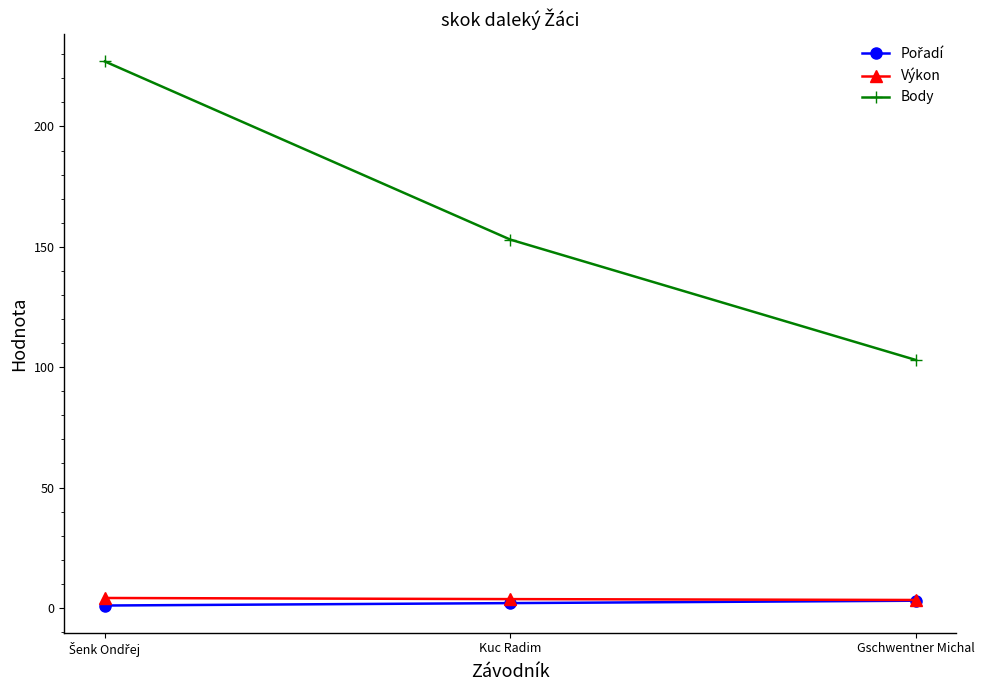

The value of Body at Kuc Radim is 153.0. True or false?

True